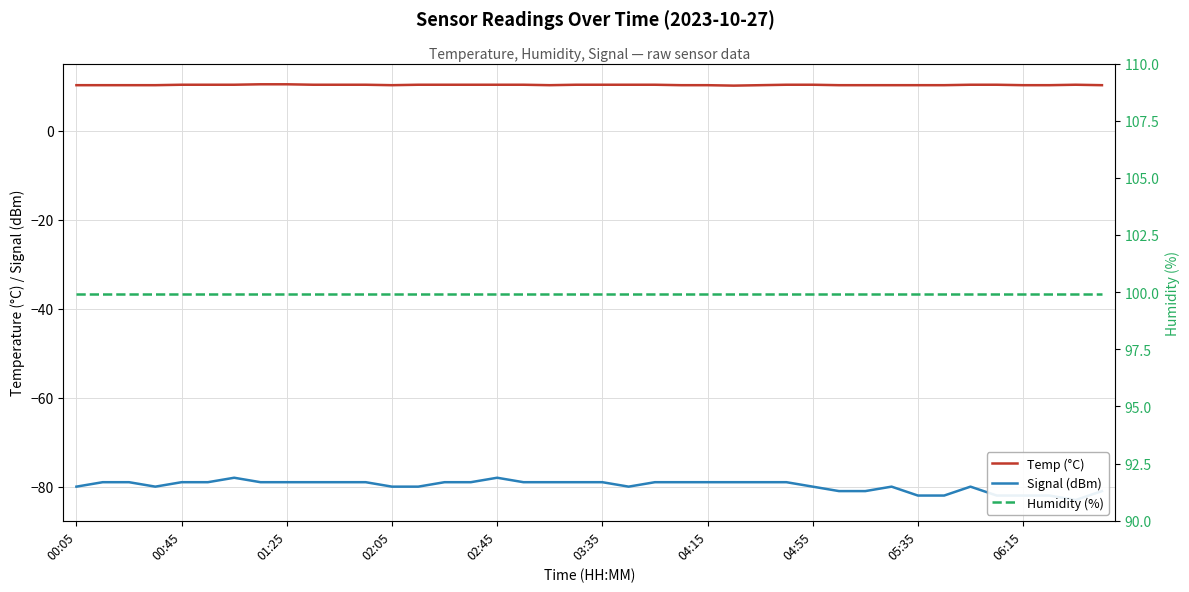

What is the sum of all Temp (°C) values?

410.3